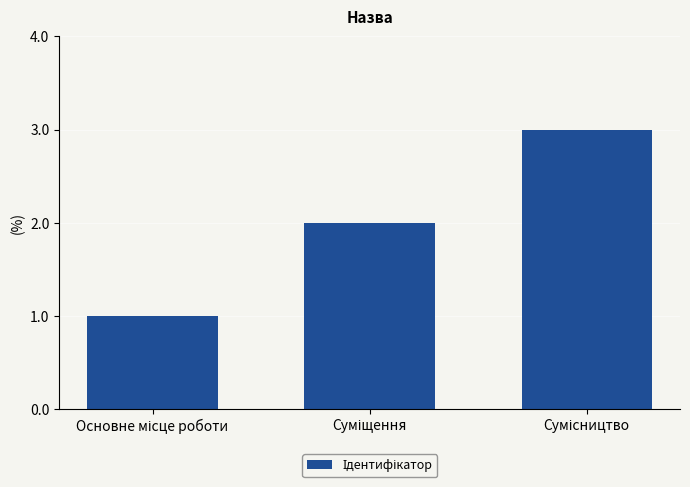

Count the number of data series in this chart.

1